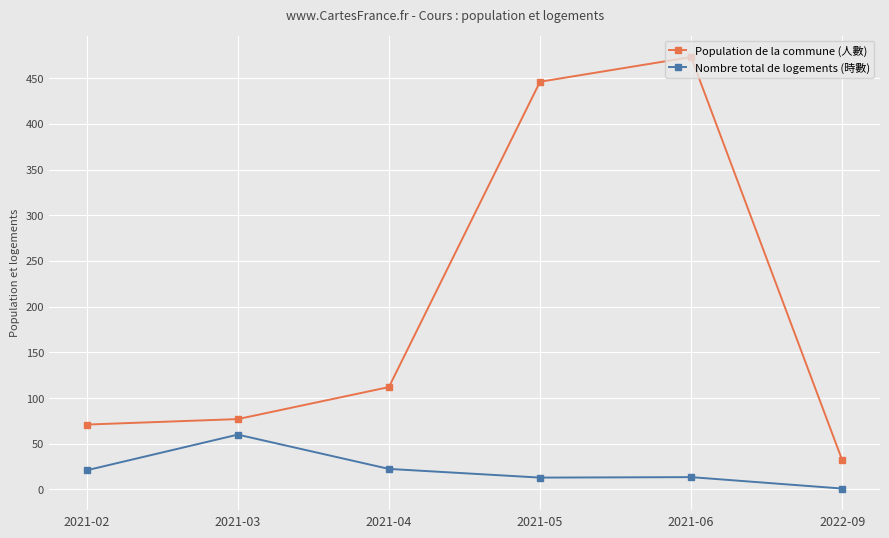

What is the spread (max minus min) of values at 2021-02?

50.0